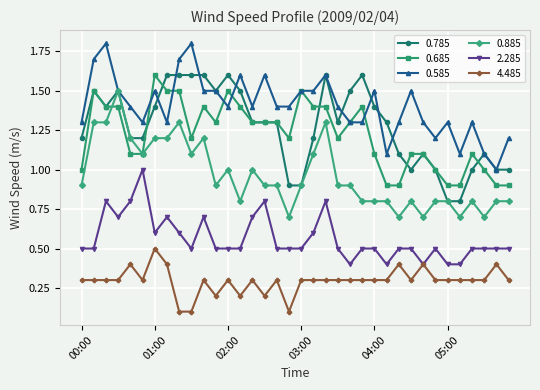

True or false: 0.585 and 2.285 cross at least once.

False